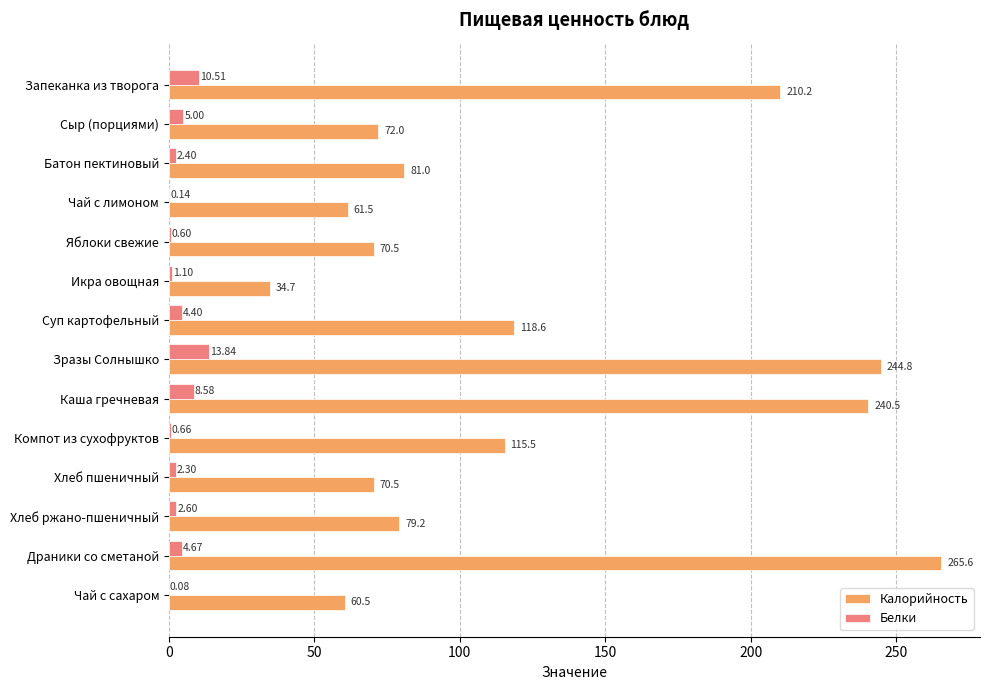

What is the sum of the Белки values at Сыр (порциями) and Суп картофельный?

9.4